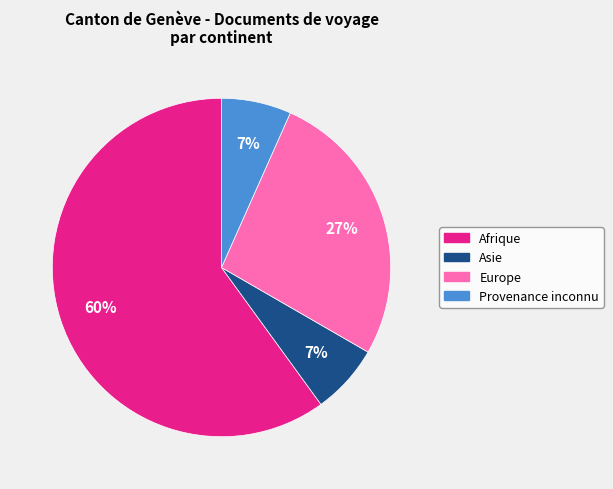

Combined, do Provenance inconnu and Europe account for over 50%?

No